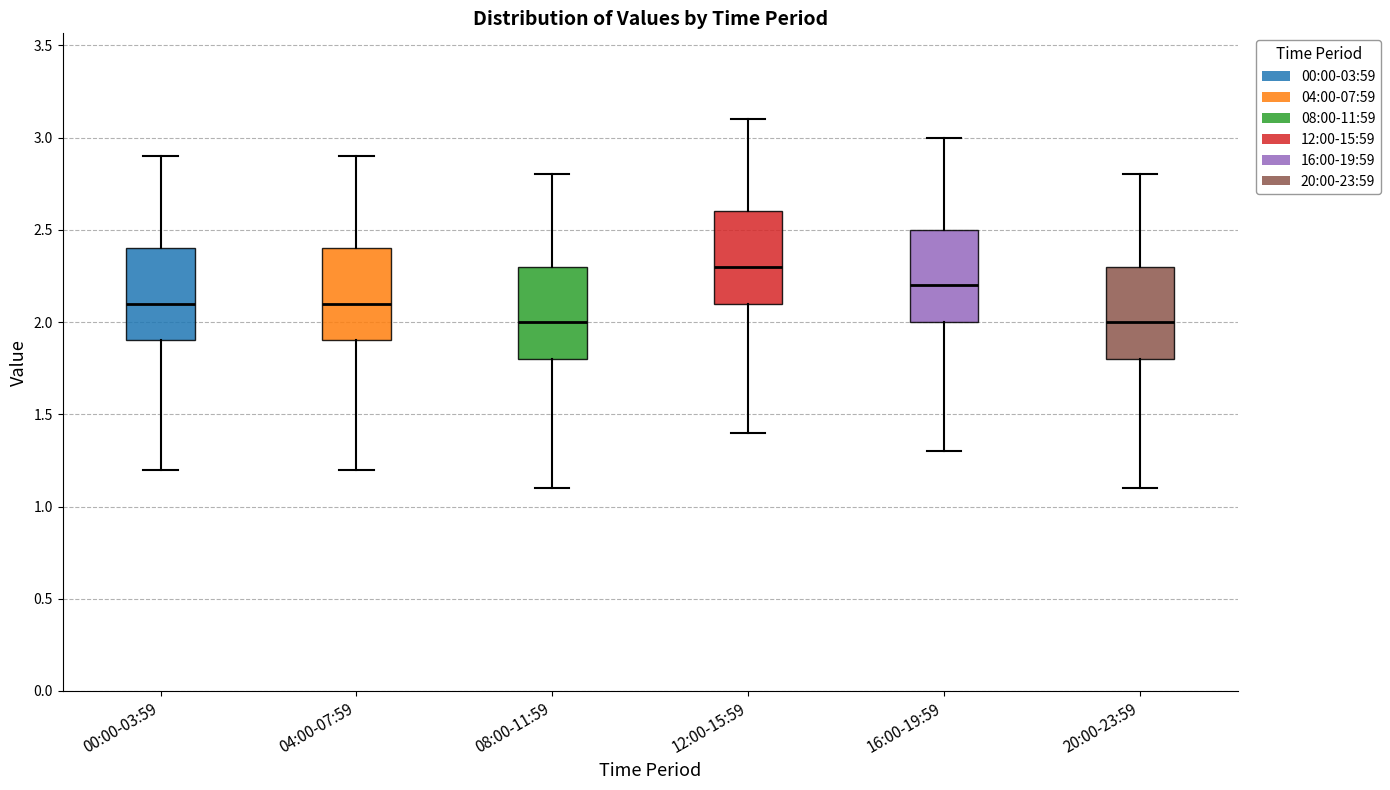

Where is the lower edge of the box for 20:00-23:59 on the y-axis? The values are not printed on the chart, so give them approximately, as read against the axis.

1.8